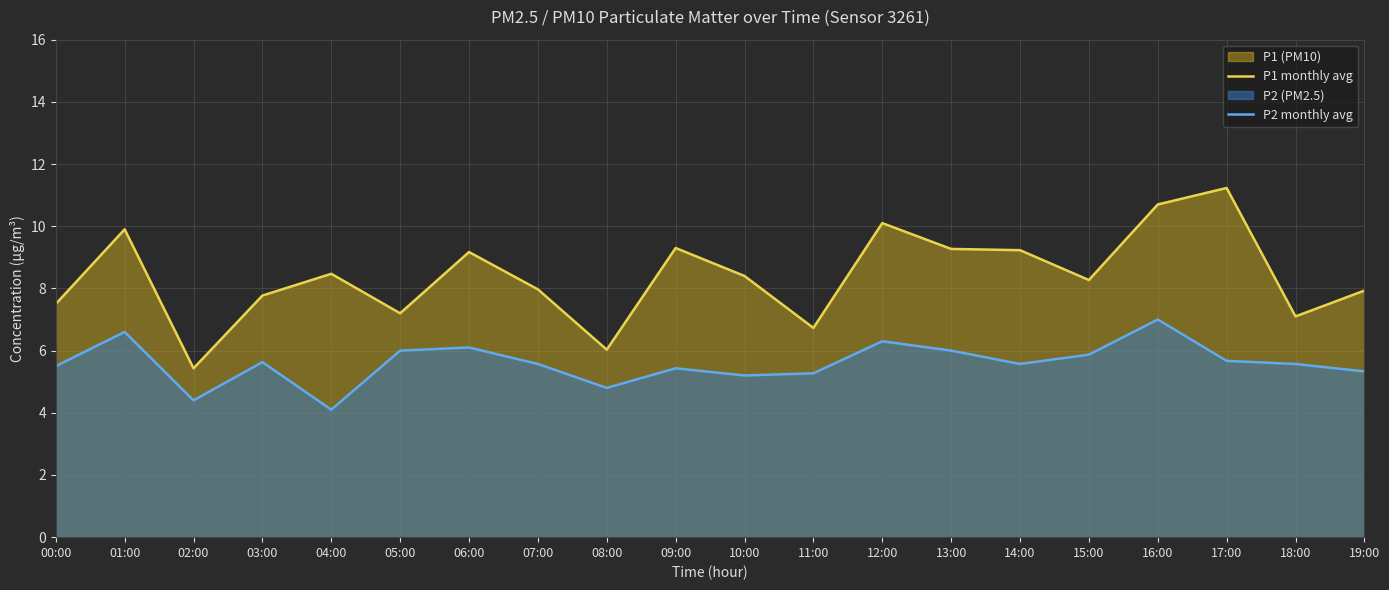

What is the spread (max minus min) of values at 18:00?

1.5